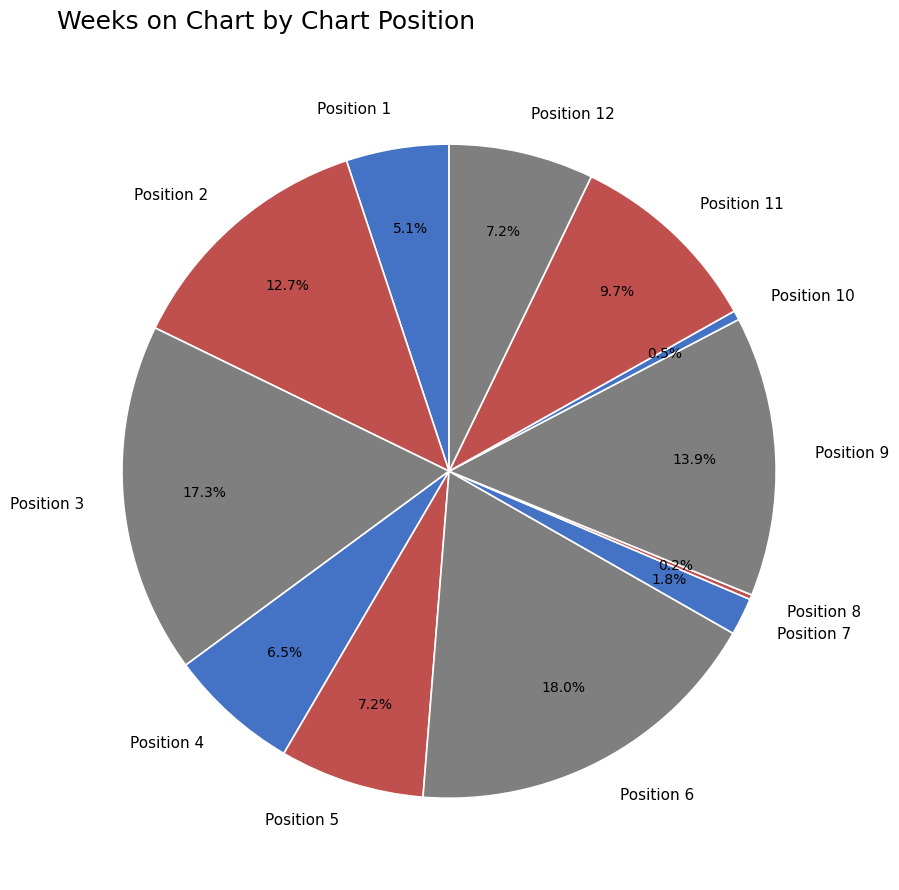

What is the largest slice in the pie chart?

Position 6